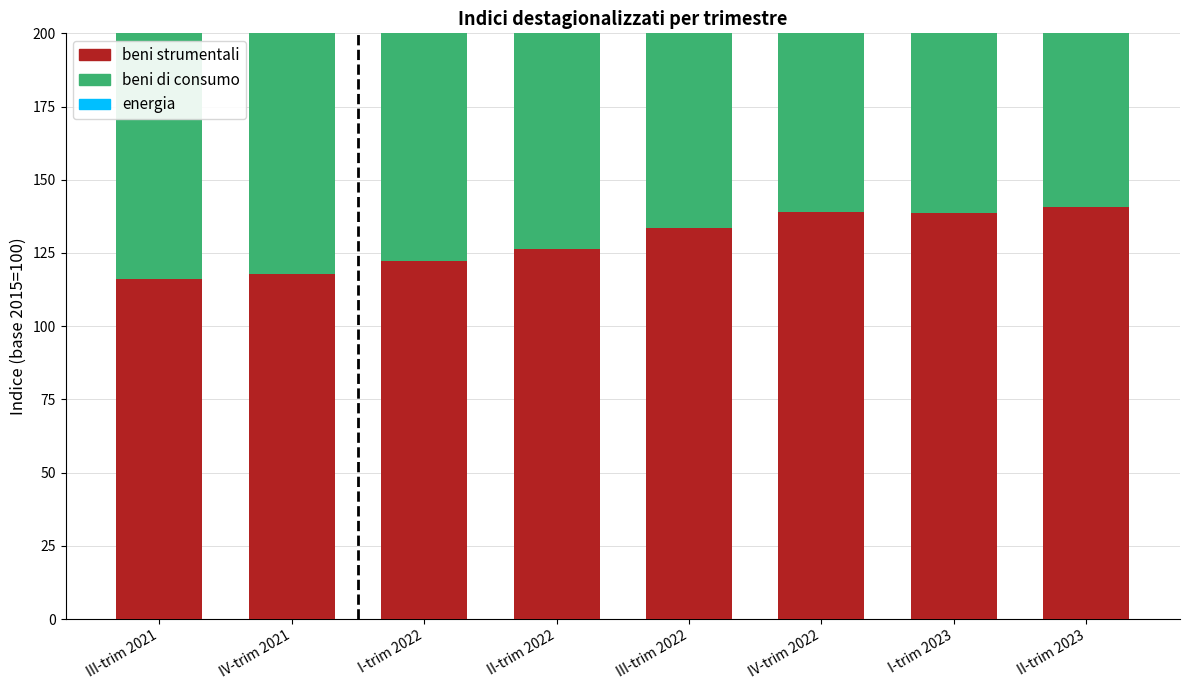

What is the difference between the highest and lowest values at IV-trim 2021?

10.3